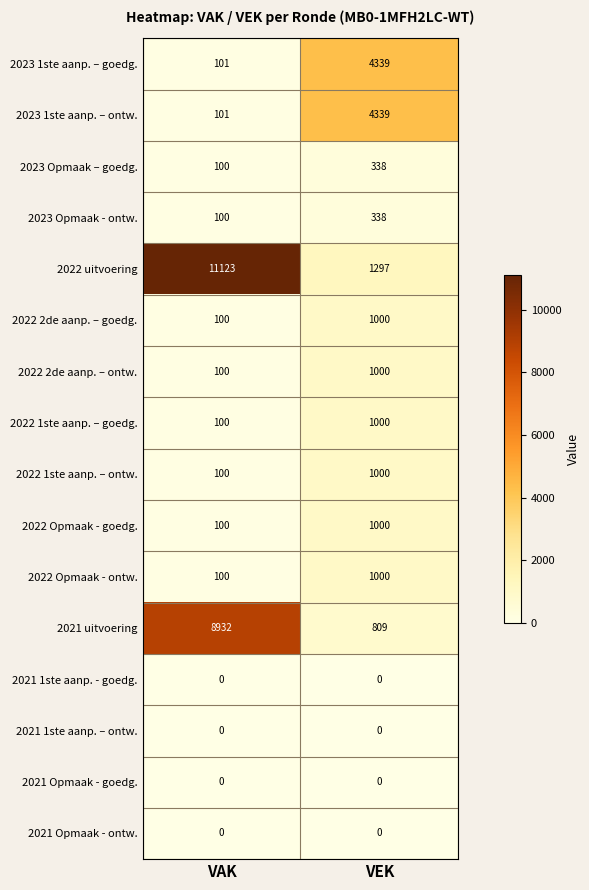

Which series has the largest range (max minus min)?

2022 uitvoering